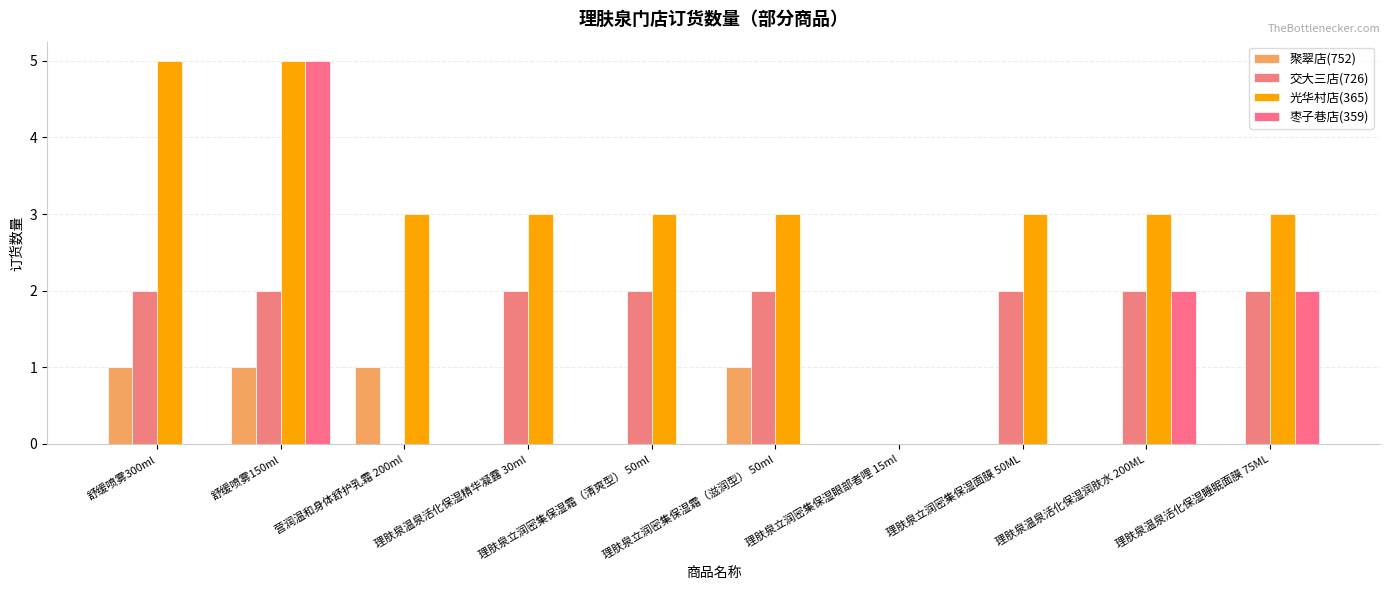

Between 舒缓喷雾300ml and 理肤泉立润密集保湿眼部者哩 15ml, which series saw the biggest shift?

光华村店(365)